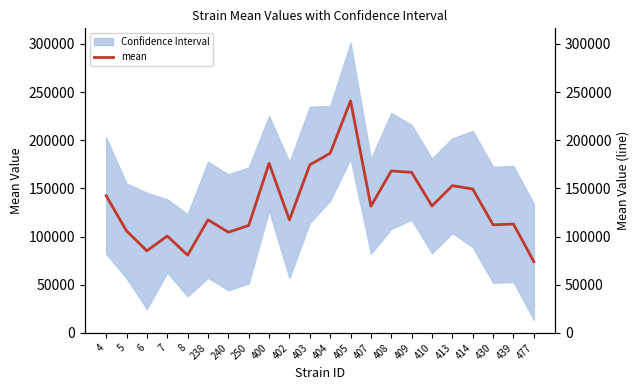

At which category is the sum across all series the highest?

405